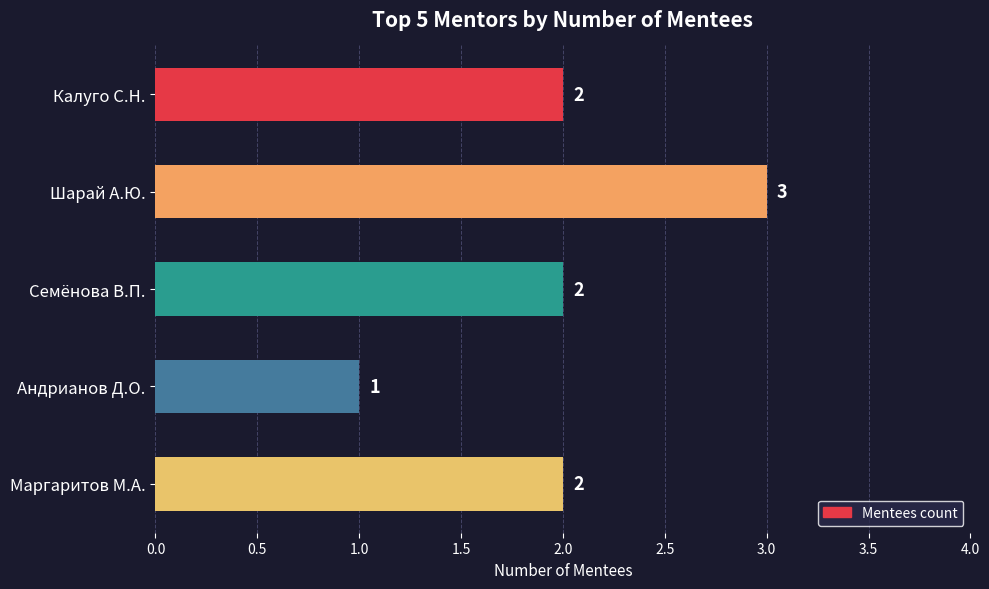

Are the bars horizontal?

Yes